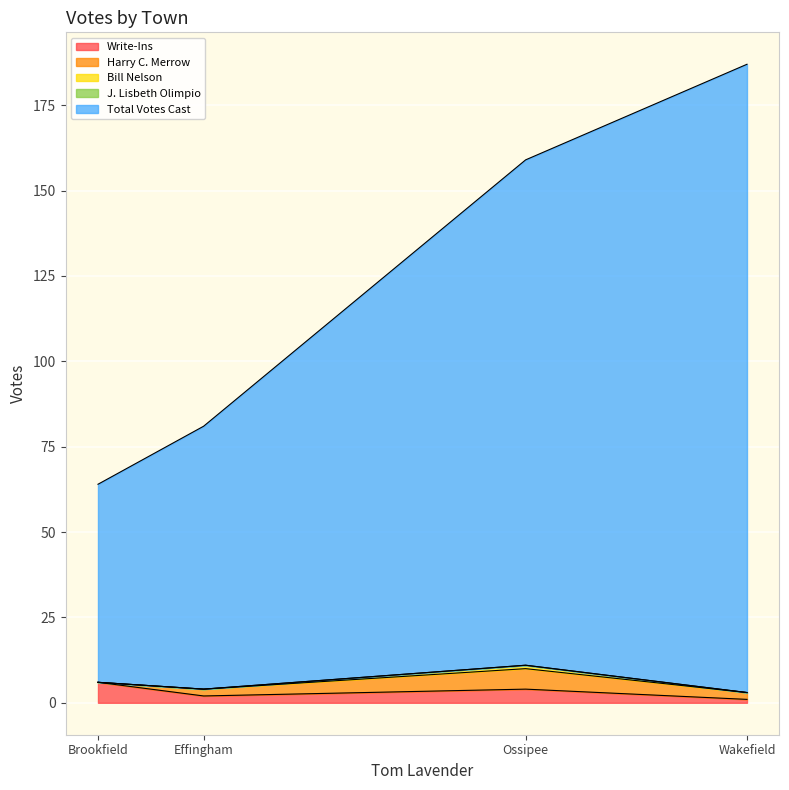

How many distinct data groups are displayed?

5